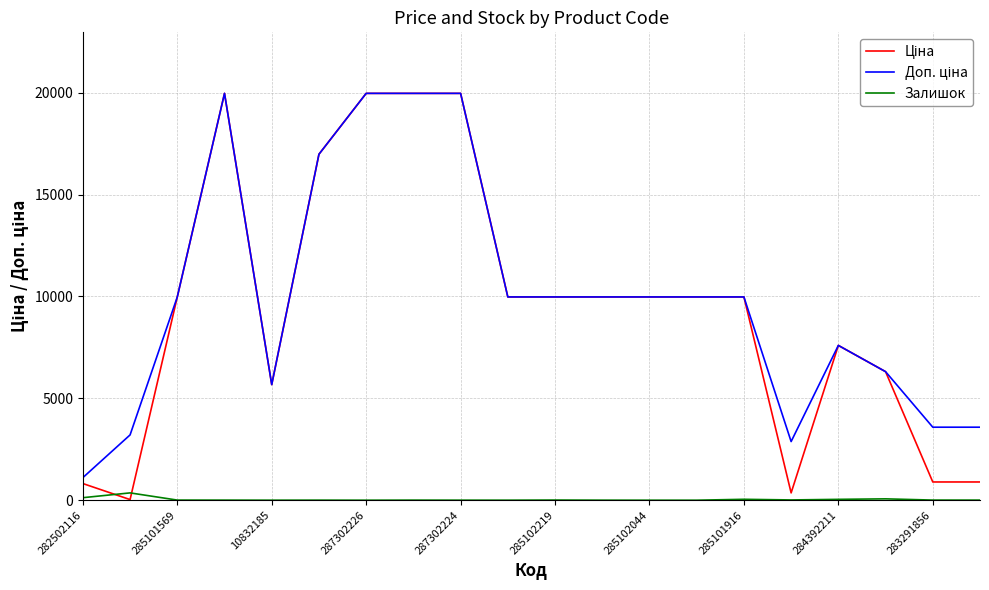

Which series has the largest range (max minus min)?

Ціна